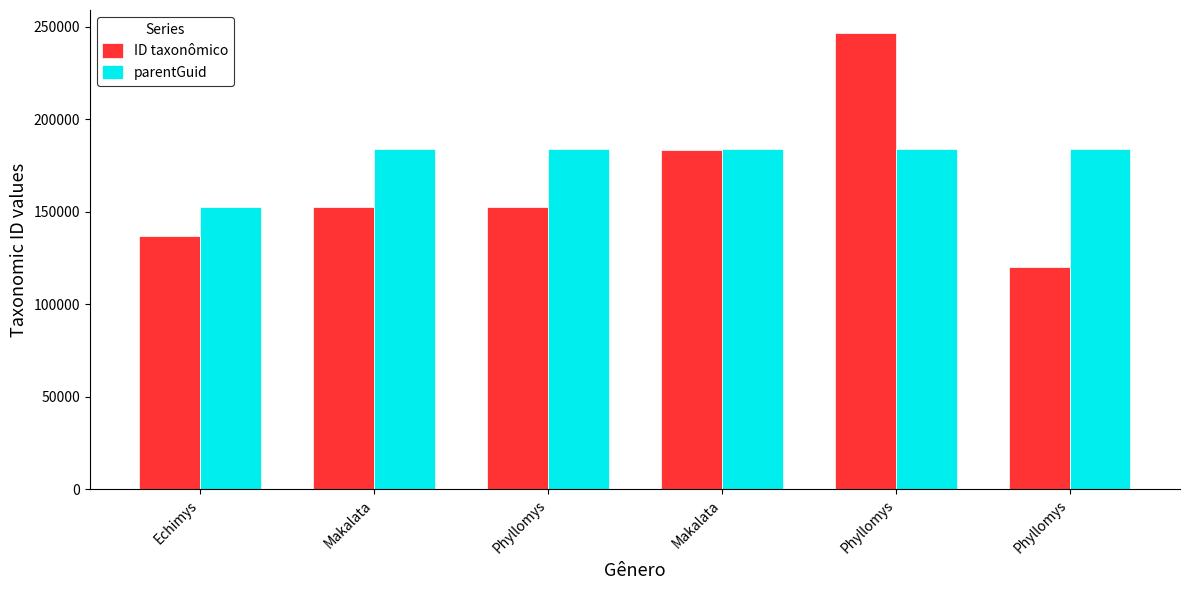

The ID taxonômico series shows 136904 at Echimys. True or false?

True